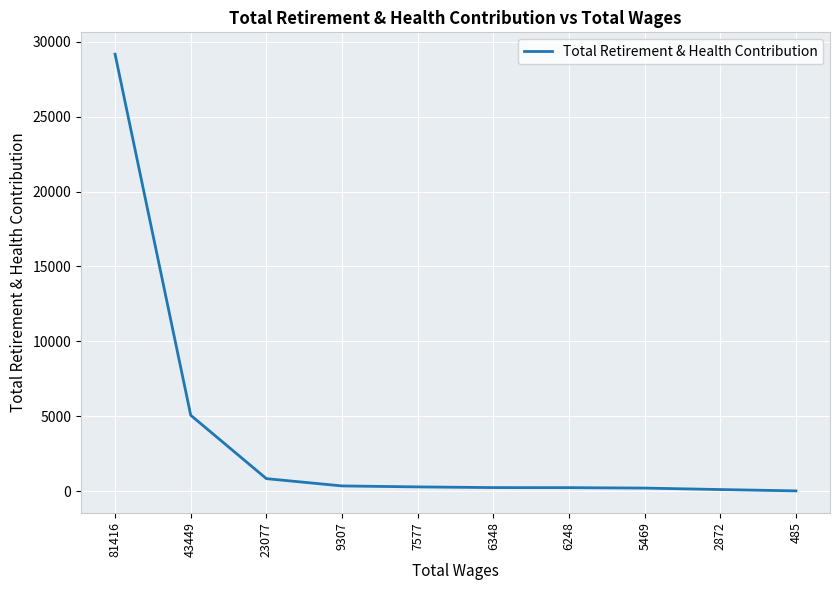

Where is the data nearest to the value 14596?

43449